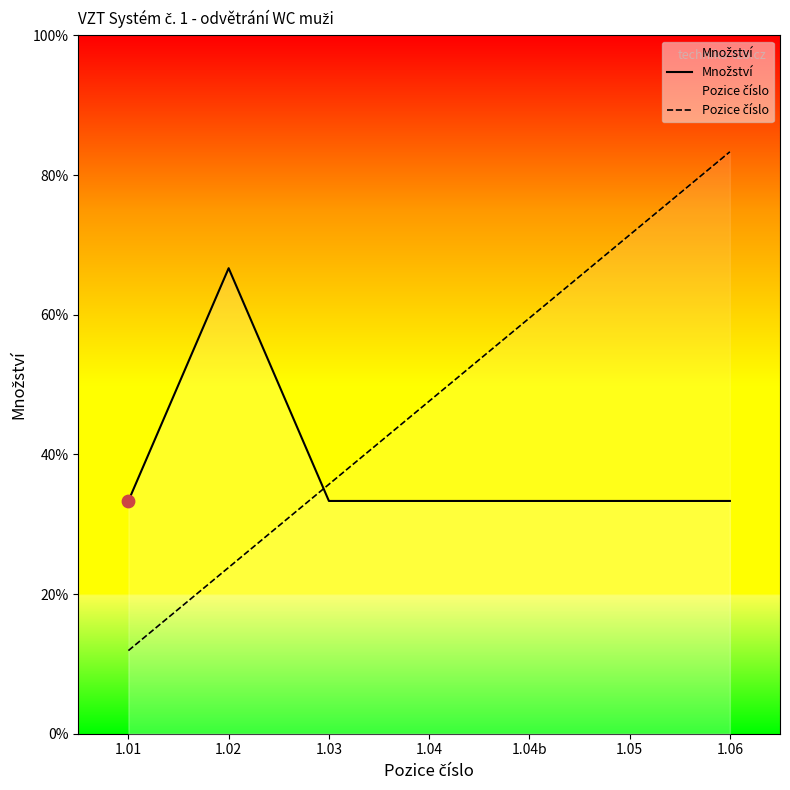

Which series reaches the minimum Y coordinate?

Pozice číslo